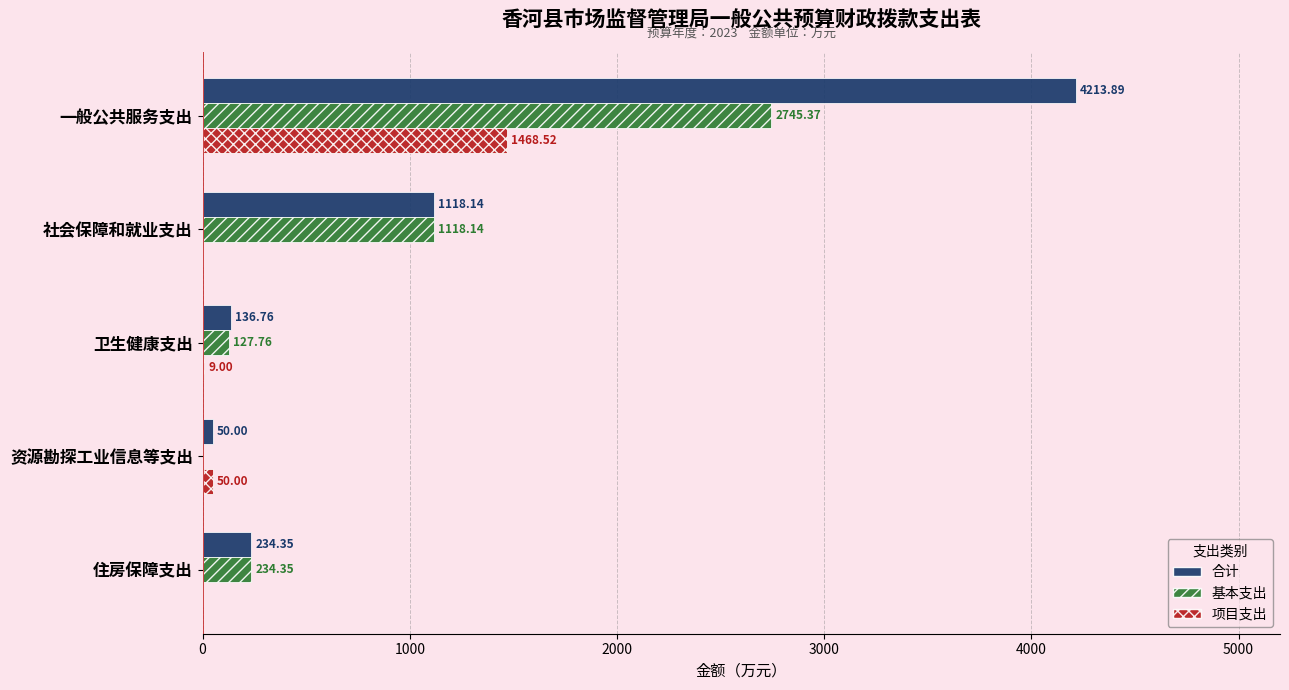

Between 社会保障和就业支出 and 卫生健康支出, which series saw the biggest shift?

基本支出